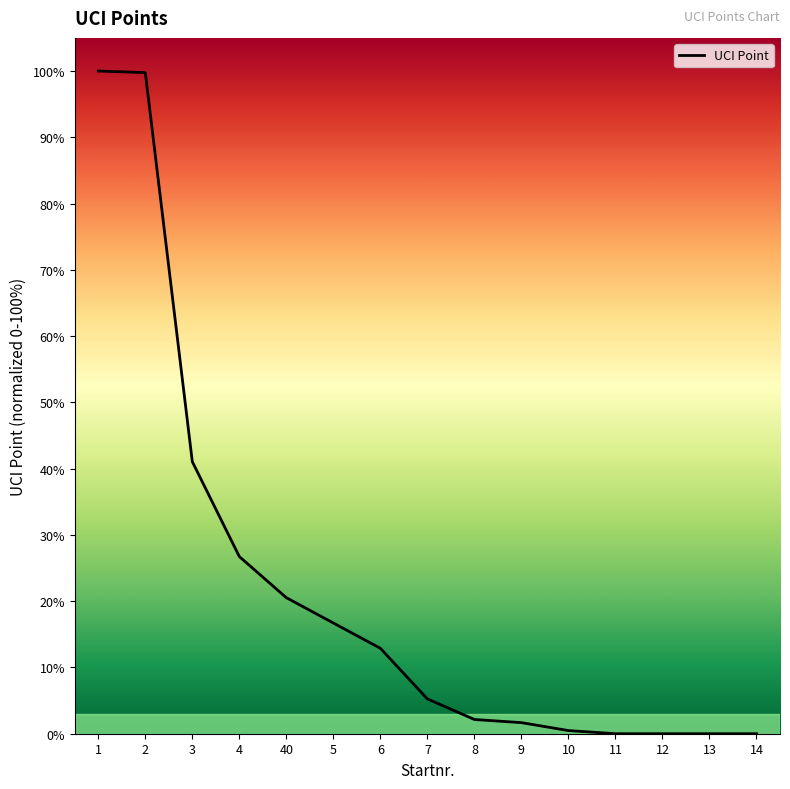

True or false: the data has more than 0 interior local peaks.

False